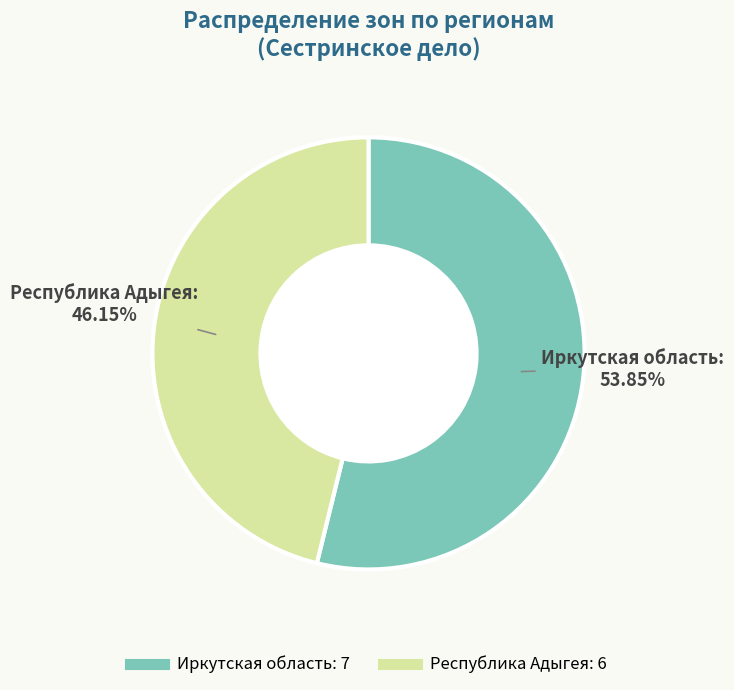

Between Иркутская область and Республика Адыгея, which is larger?

Иркутская область